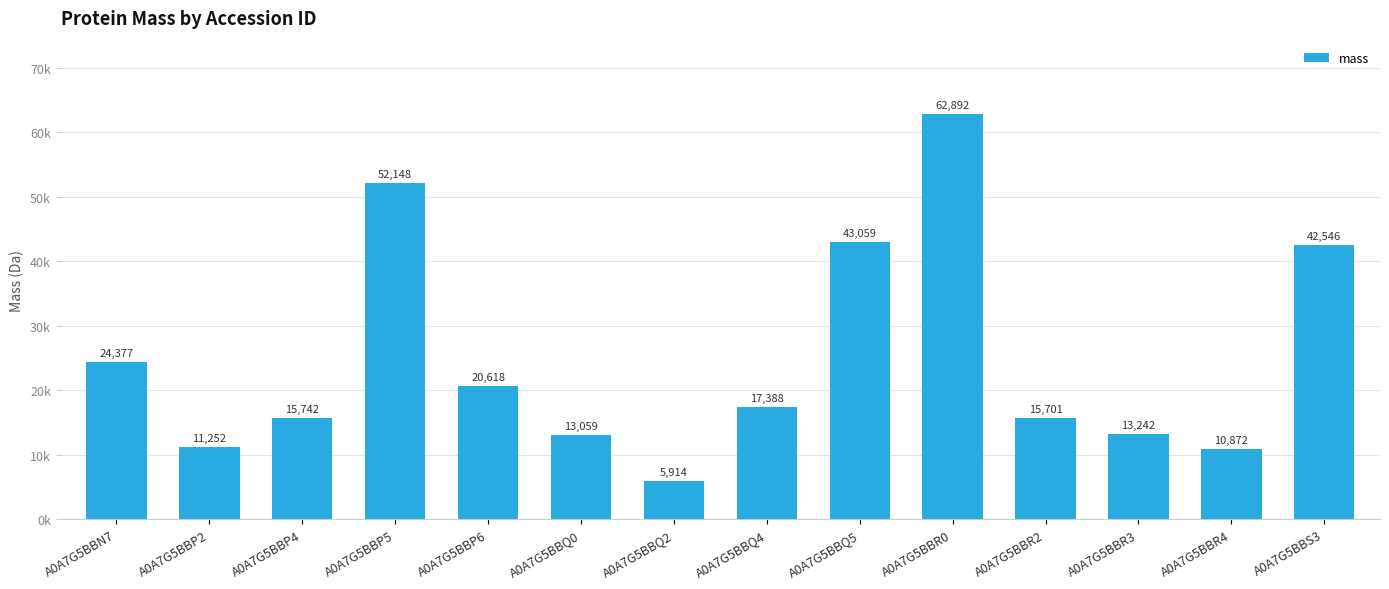

The chart shows a value of 11251.5 at A0A7G5BBP2. True or false?

True